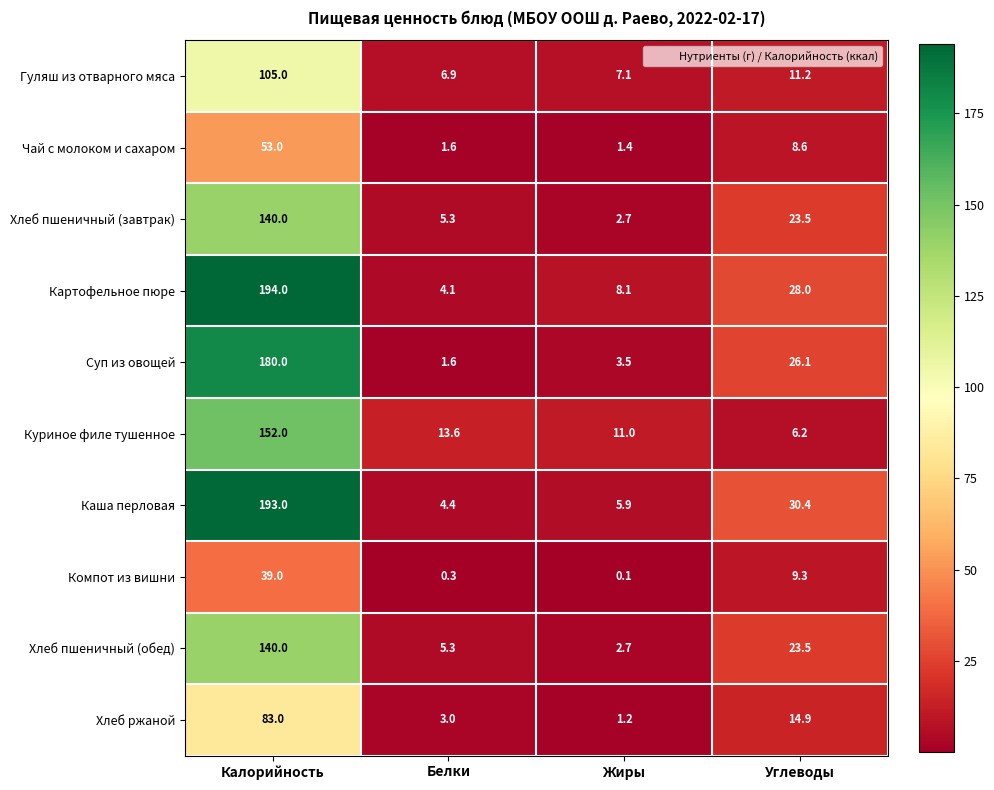

True or false: Гуляш из отварного мяса has a value of 4.0 at Белки.

False